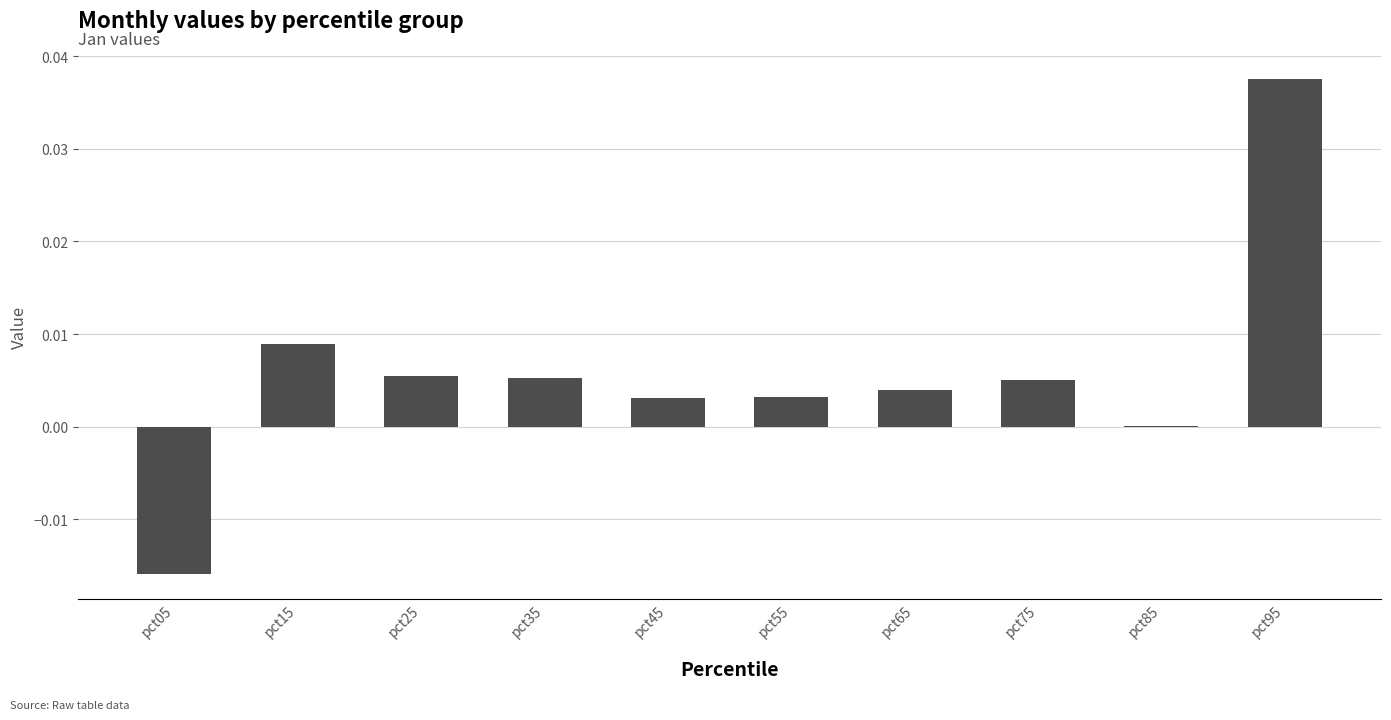

Which has a higher value, pct25 or pct55?

pct25